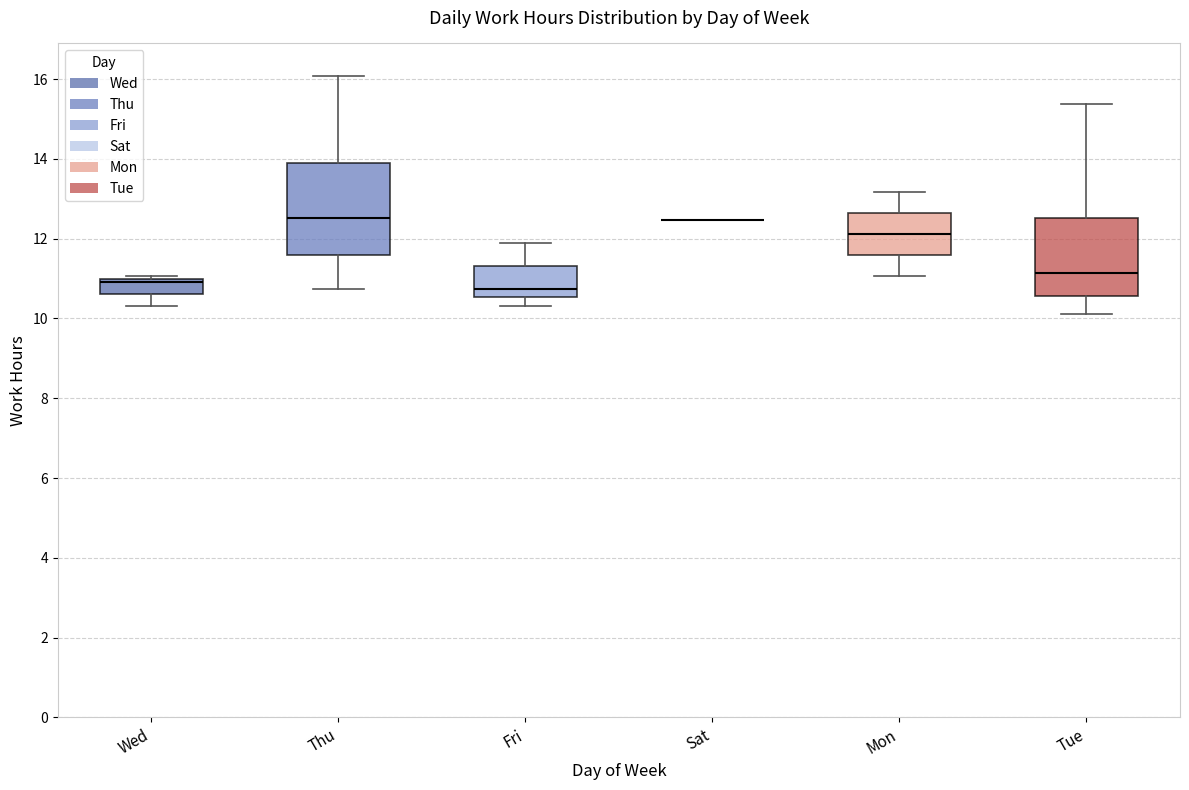

Where does the upper whisker of the box for Thu end on the y-axis? The values are not printed on the chart, so give them approximately, as read against the axis.

16.0